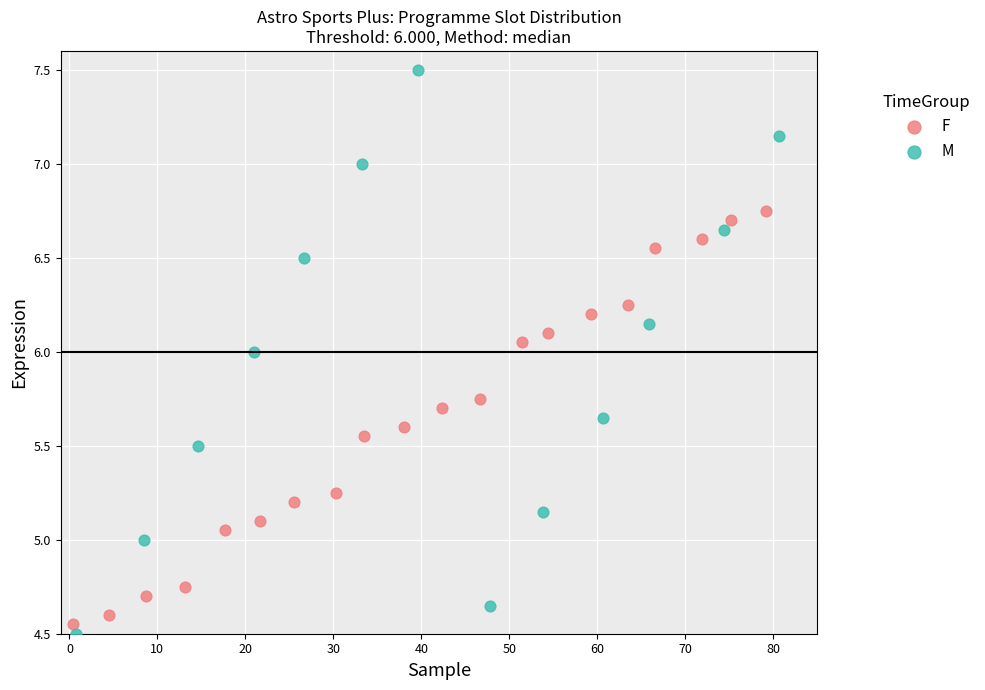

Which series has the widest spread of Y values?

M